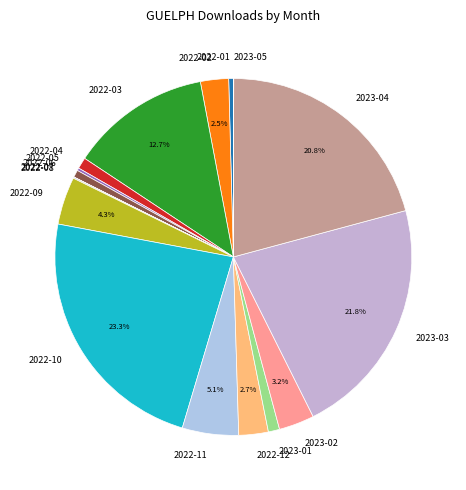

Do 2022-11 and 2023-01 together represent more than half of the pie?

No